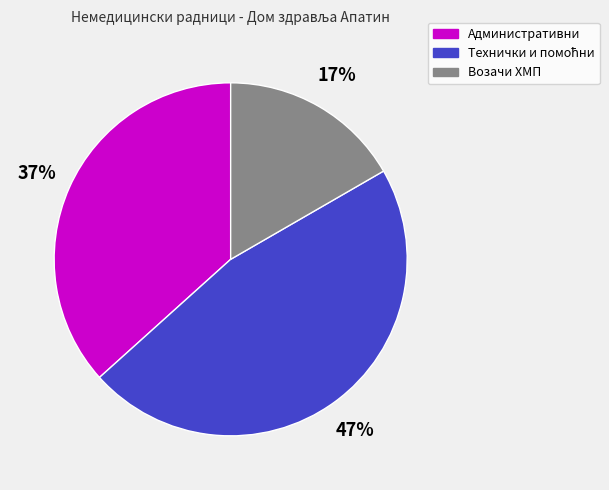

How many segments does this pie chart have?

3